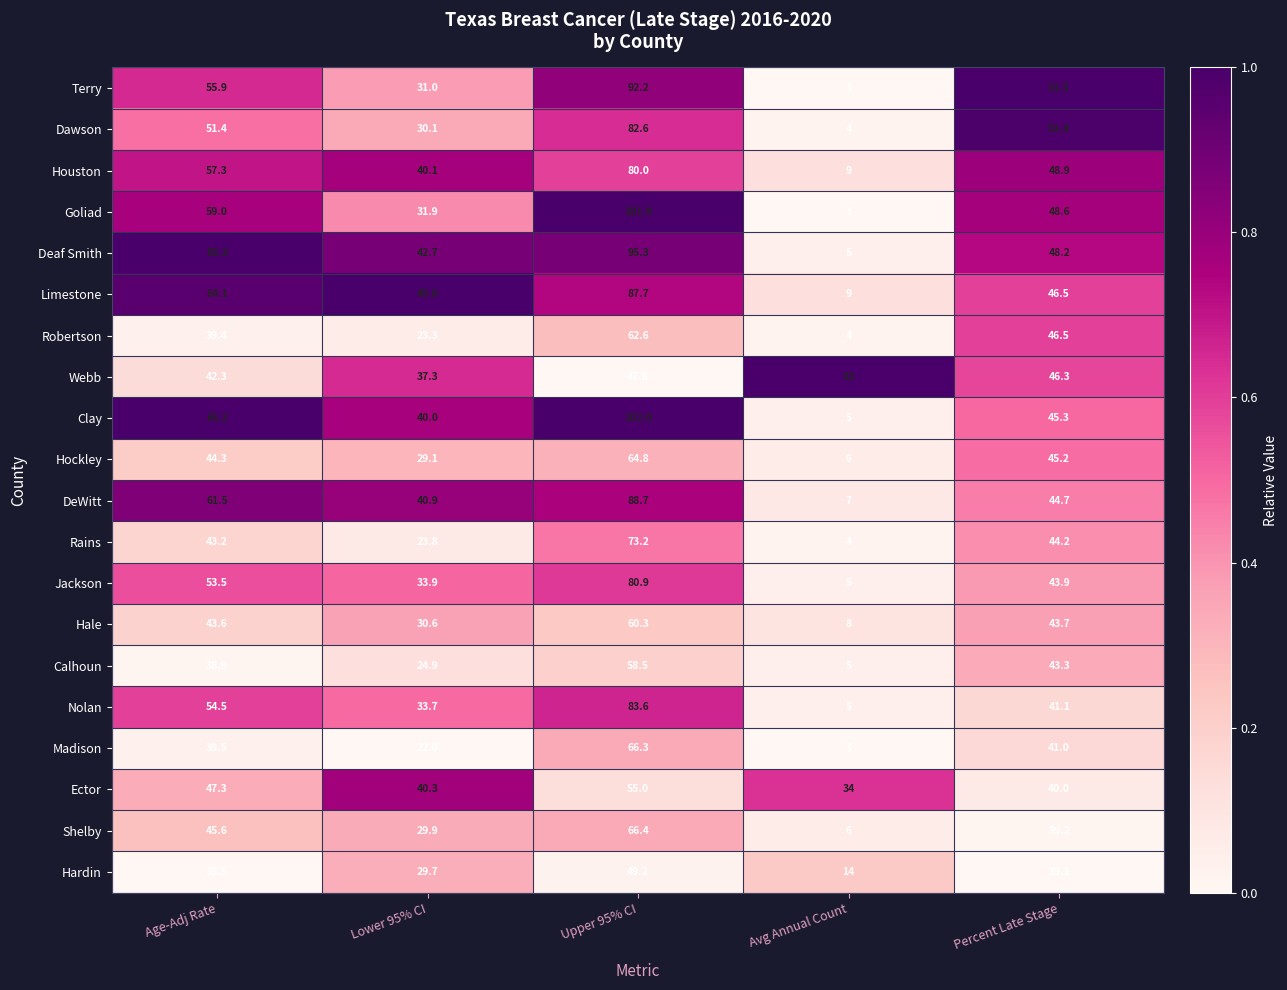

At how many categories does at least one series exceed 46?

4